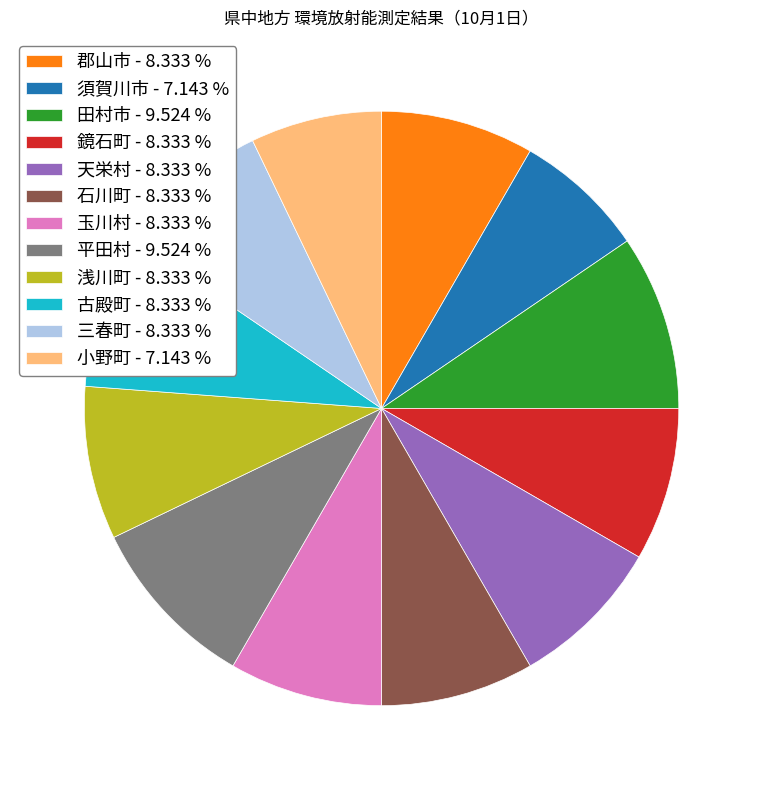

Between 小野町 - 7.143 % and 天栄村 - 8.333 %, which is larger?

天栄村 - 8.333 %